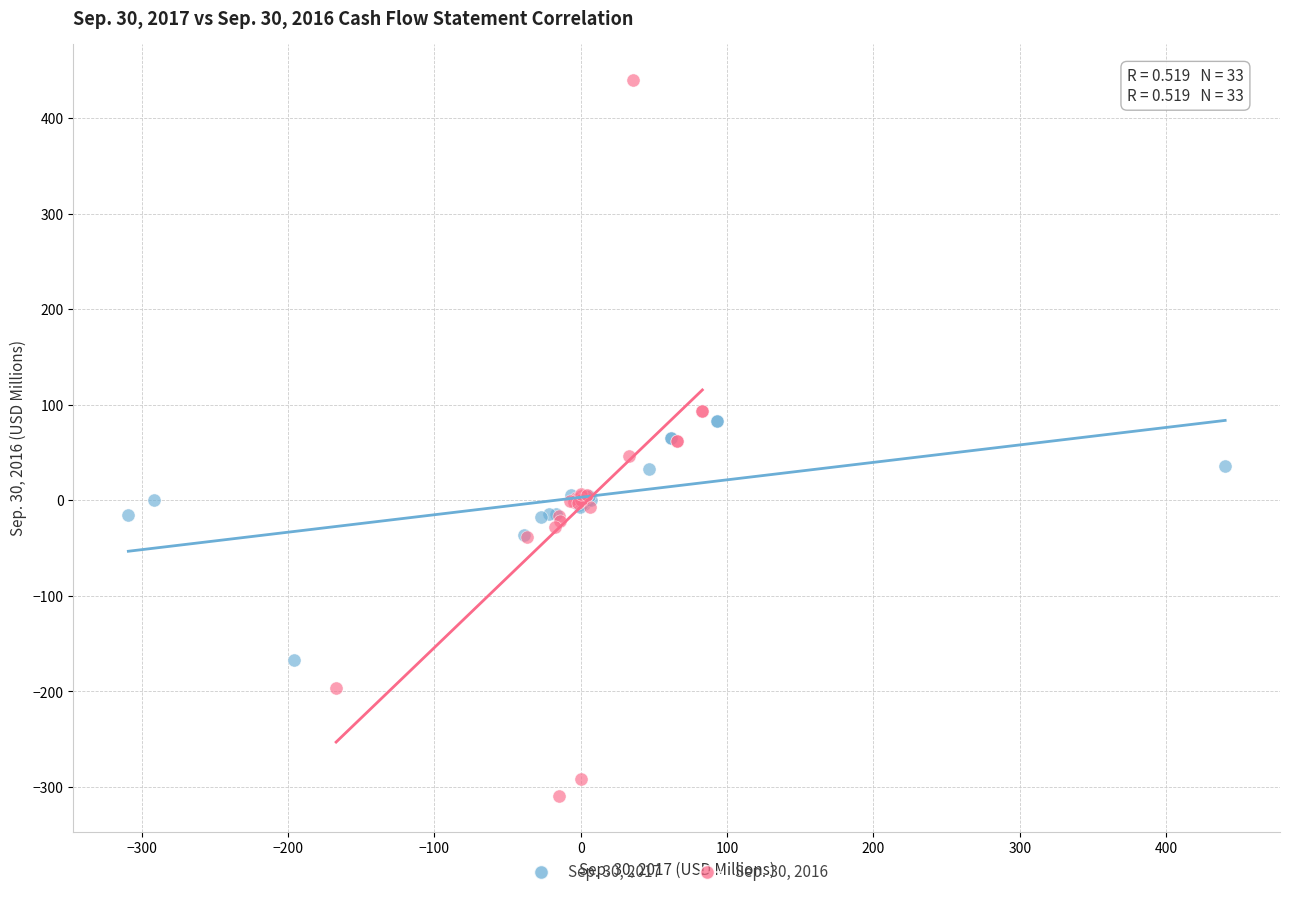

Which series has the widest spread of Y values?

Sep. 30, 2016